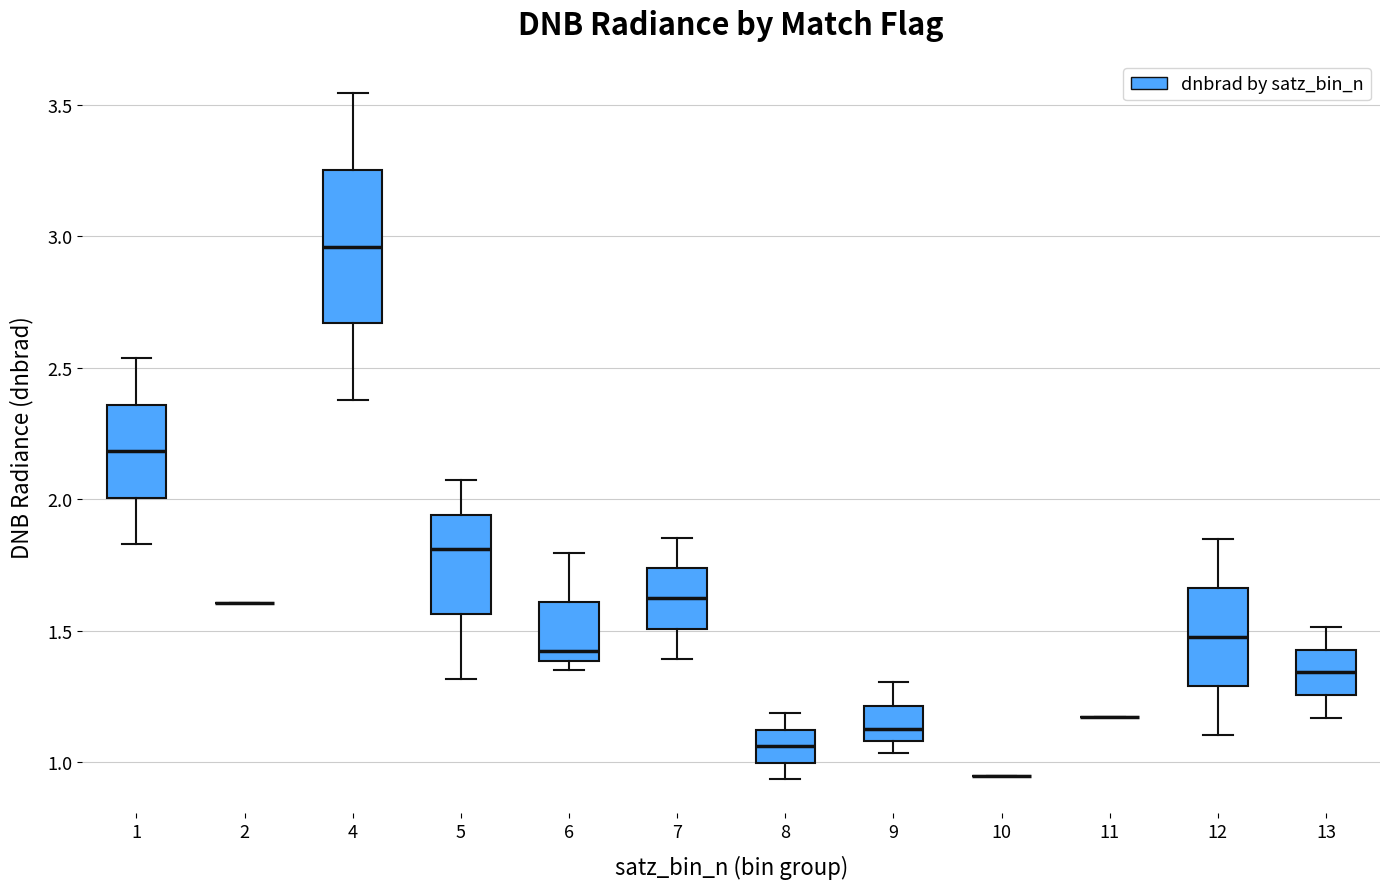

Reading left to right, read every box against the y-axis: the position of its median line, the range the box covers, and the ends of its whiskers. The values are not printed on the chart, so give them approximately, as read against the axis.

1: median 2.20, box 2.00 to 2.35, whiskers 1.85 to 2.55
2: box collapsed to a line at 1.60, whiskers 1.60 to 1.60
4: median 2.95, box 2.65 to 3.25, whiskers 2.40 to 3.55
5: median 1.80, box 1.55 to 1.95, whiskers 1.30 to 2.05
6: median 1.40 (just above the box's lower edge), box 1.40 to 1.60, whiskers 1.35 to 1.80
7: median 1.60, box 1.50 to 1.75, whiskers 1.40 to 1.85
8: median 1.05, box 1.00 to 1.10, whiskers 0.95 to 1.20
9: median 1.15, box 1.10 to 1.20, whiskers 1.05 to 1.30
10: box collapsed to a line at 0.95, whiskers 0.95 to 0.95
11: box collapsed to a line at 1.15, whiskers 1.15 to 1.15
12: median 1.50, box 1.30 to 1.65, whiskers 1.10 to 1.85
13: median 1.35, box 1.25 to 1.45, whiskers 1.15 to 1.50